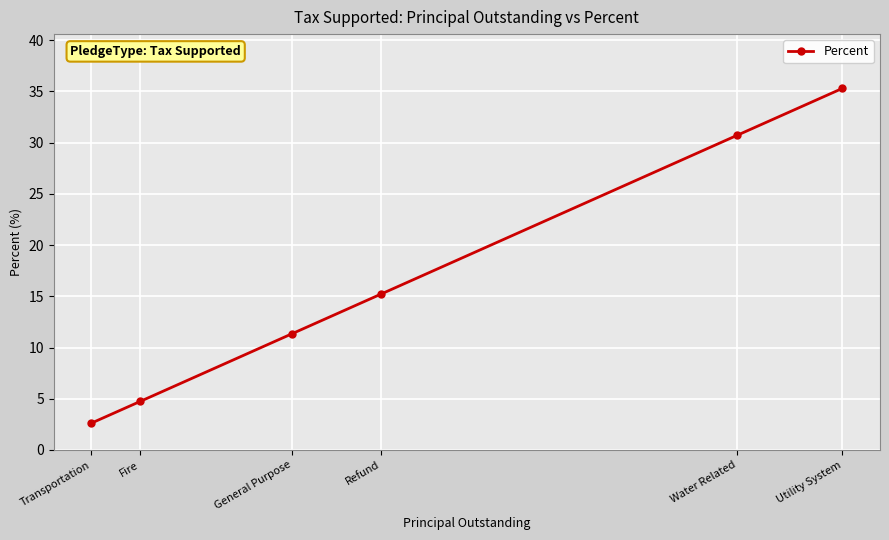

At which label is the value closest to 18?

Refund